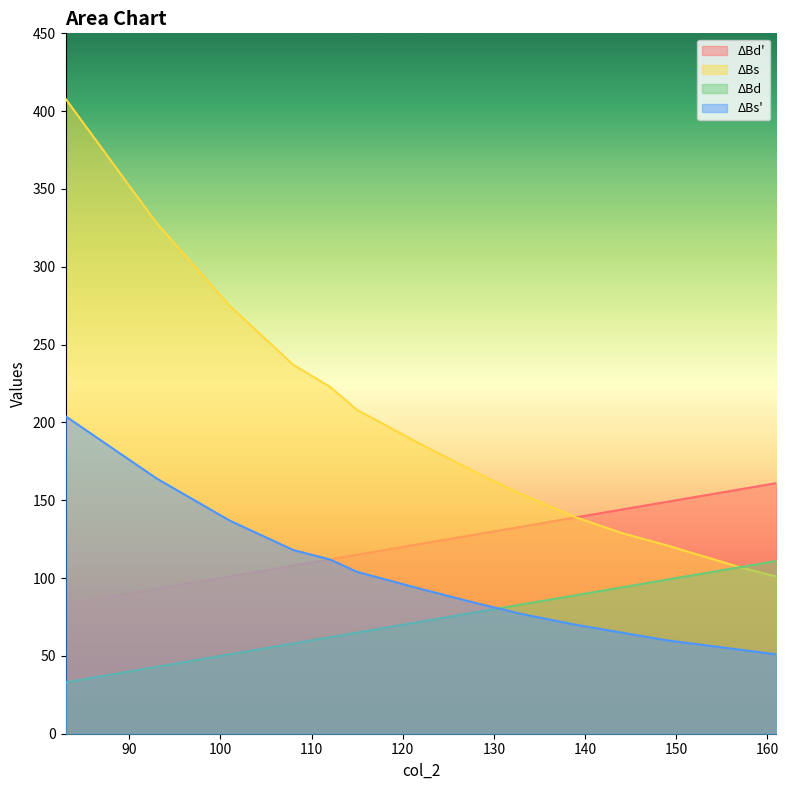

What is the average value of the ΔBs series?

193